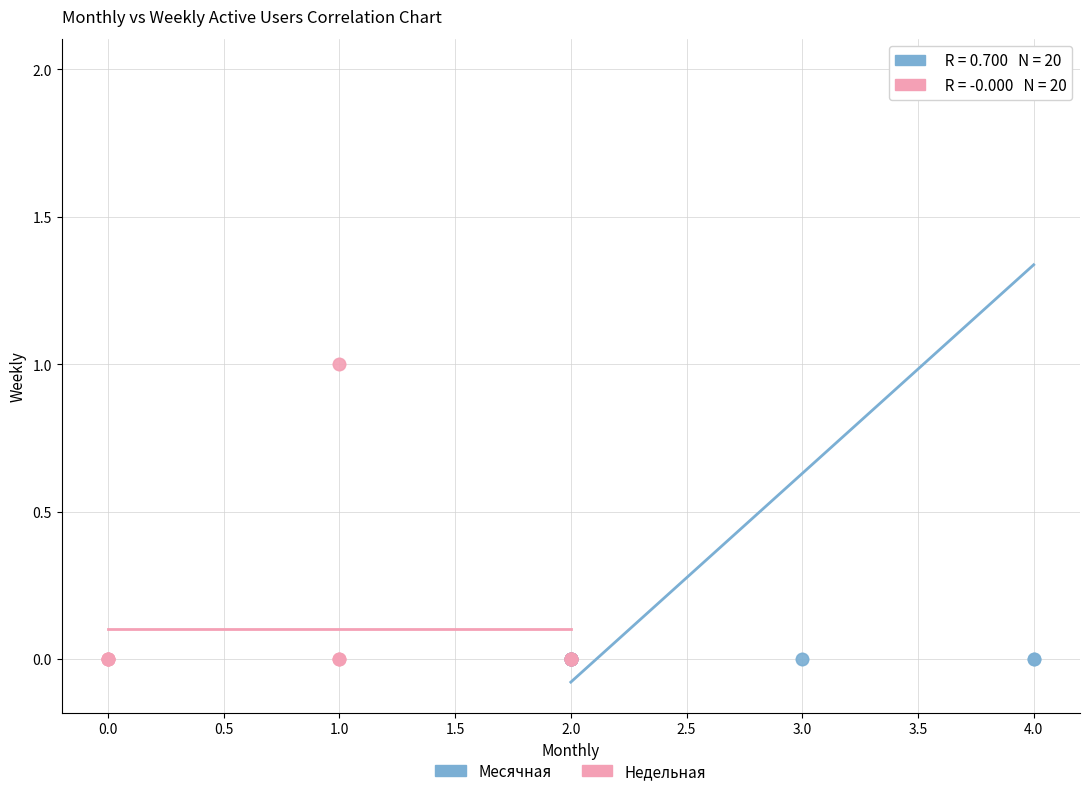

Which series contains the highest Y value?

Месячная